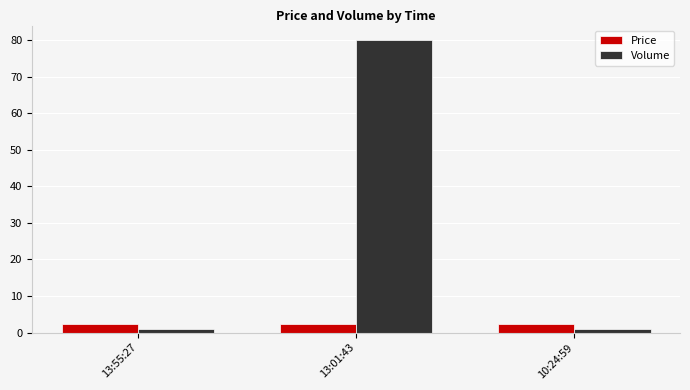

What is the label of the 1st bar from the right?

10:24:59